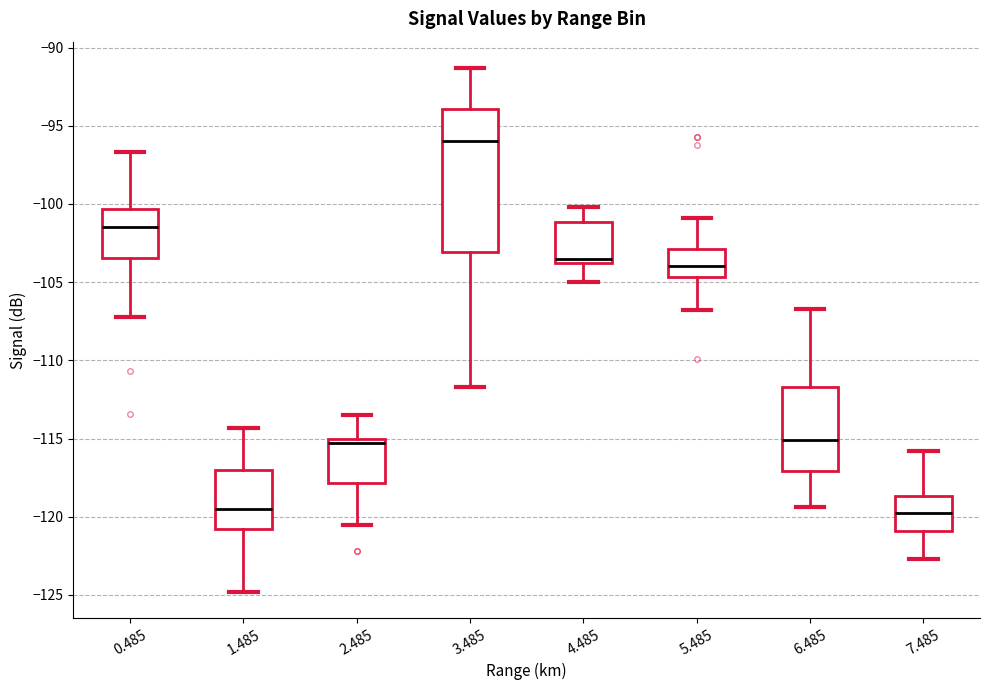

Reading left to right, read every box against the y-axis: the position of its median line, the range the box covers, and the ends of its whiskers. The values are not printed on the chart, so give them approximately, as read against the axis.

0.485: median -101.5, box -103.5 to -100.5, whiskers -107.0 to -96.5
1.485: median -119.5, box -121.0 to -117.0, whiskers -125.0 to -114.5
2.485: median -115.5, box -118.0 to -115.0, whiskers -120.5 to -113.5
3.485: median -96.0, box -103.0 to -94.0, whiskers -111.5 to -91.5
4.485: median -103.5, box -104.0 to -101.0, whiskers -105.0 to -100.0
5.485: median -104.0, box -104.5 to -103.0, whiskers -107.0 to -101.0
6.485: median -115.0, box -117.0 to -111.5, whiskers -119.5 to -106.5
7.485: median -119.5, box -121.0 to -118.5, whiskers -122.5 to -116.0